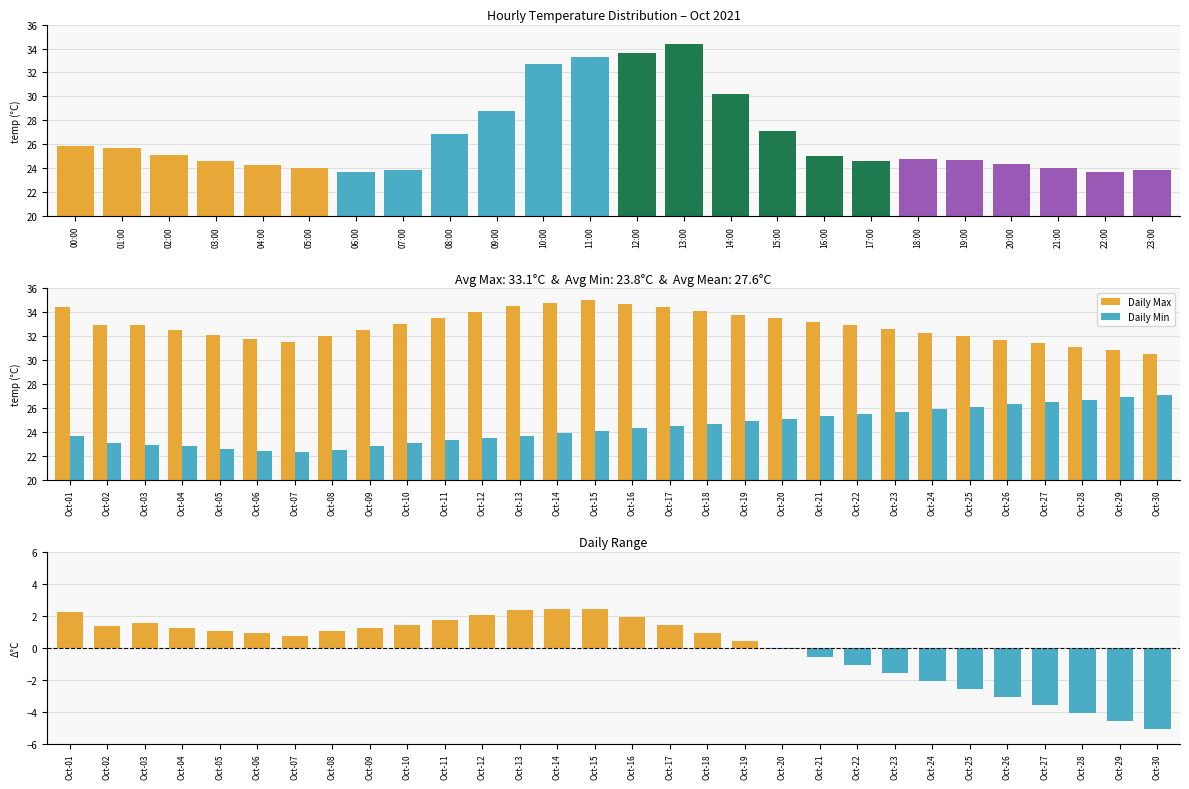

True or false: Daily Min has a value of 37.3 at Oct-15.

False